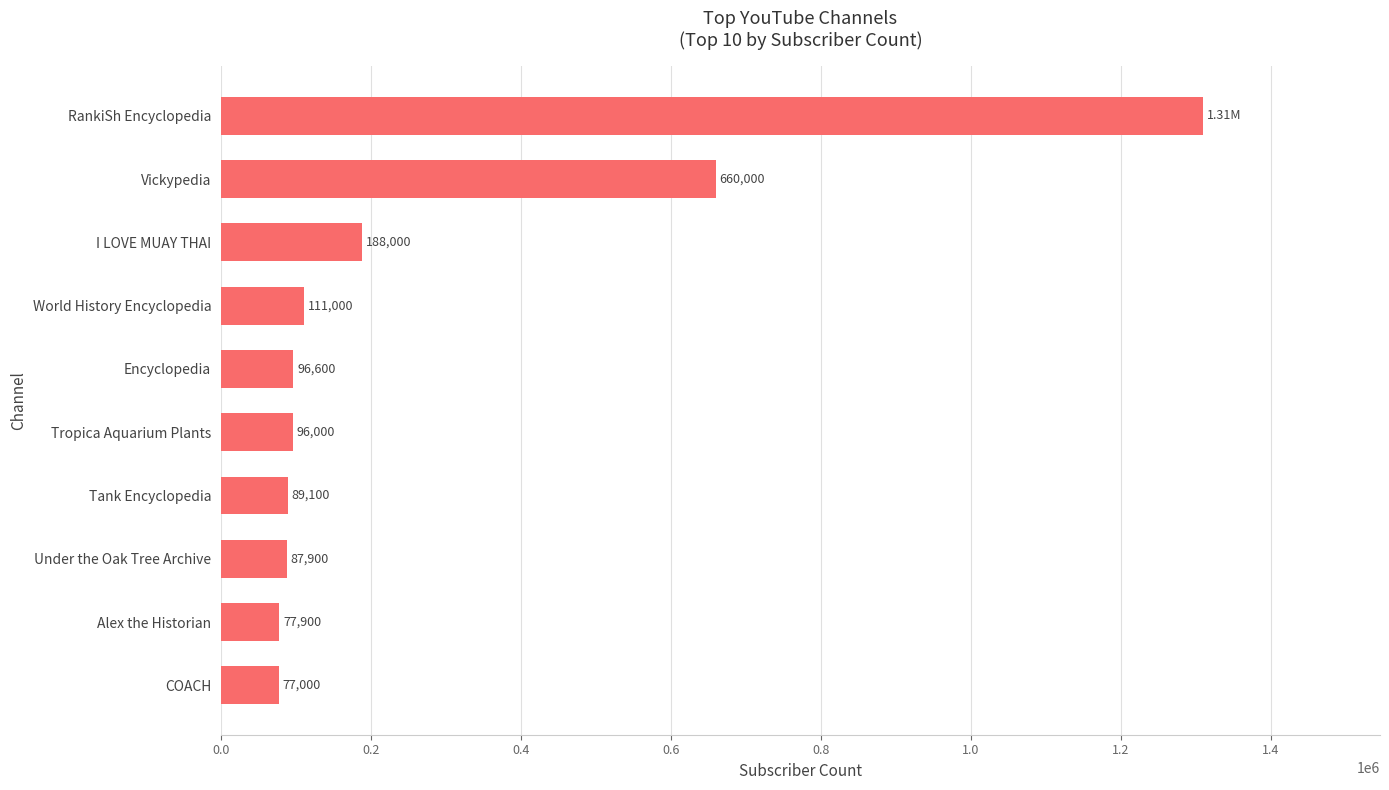

Rank the categories by value from highest to lowest.

RankiSh Encyclopedia, Vickypedia, I LOVE MUAY THAI, World History Encyclopedia, Encyclopedia, Tropica Aquarium Plants, Tank Encyclopedia, Under the Oak Tree Archive, Alex the Historian, COACH